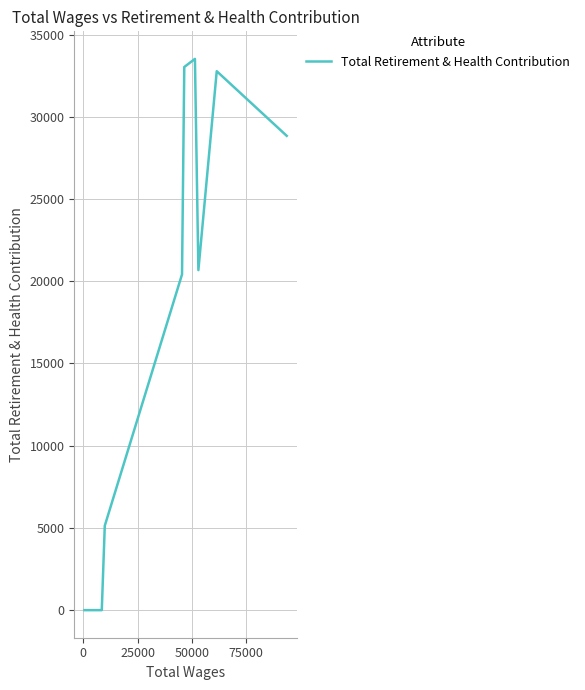

Reading left to right, extract all data points from this chart.

0	0	0	0	0	0	0	0	5134	20413	33026	33518	20675	32770	28841